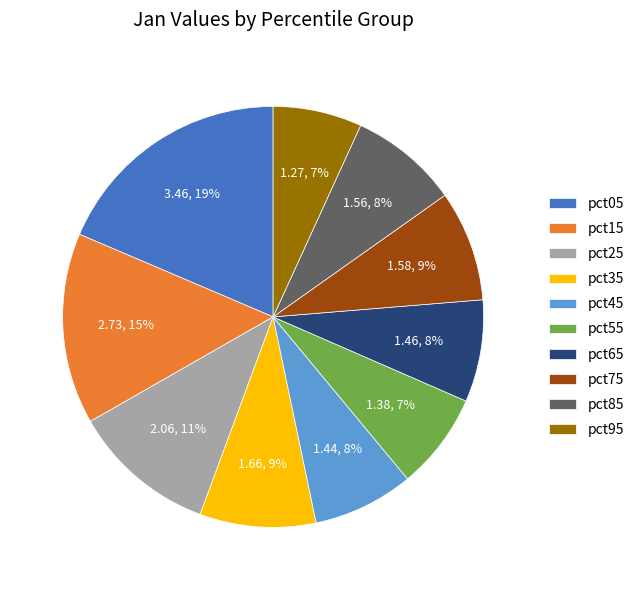

Do pct95 and pct35 together represent more than half of the pie?

No